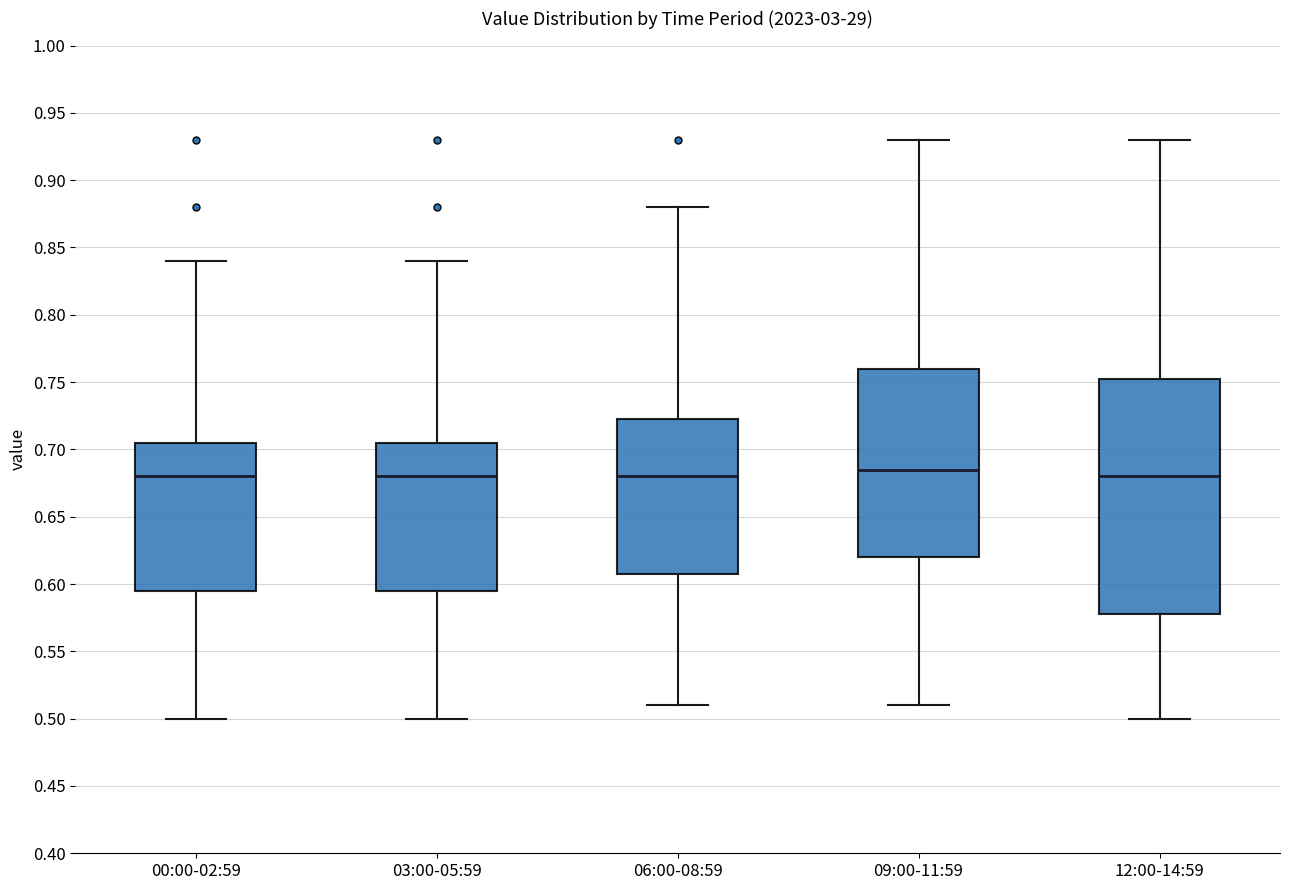

Which box is the tallest, from its lower edge to its upper edge?

12:00-14:59